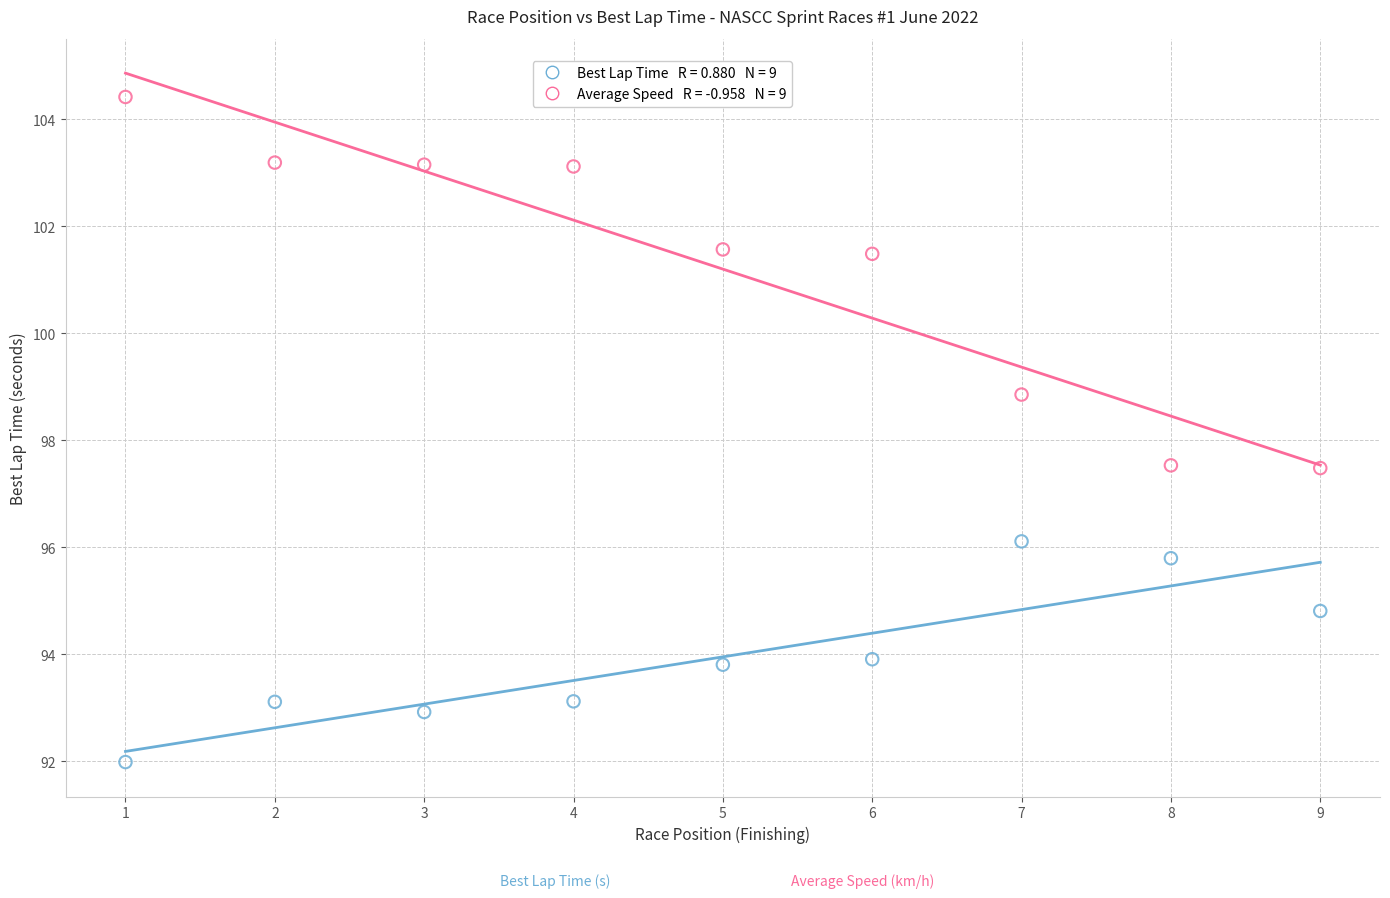

Across all data points, what is the range of X values (max minus min)?

8.0